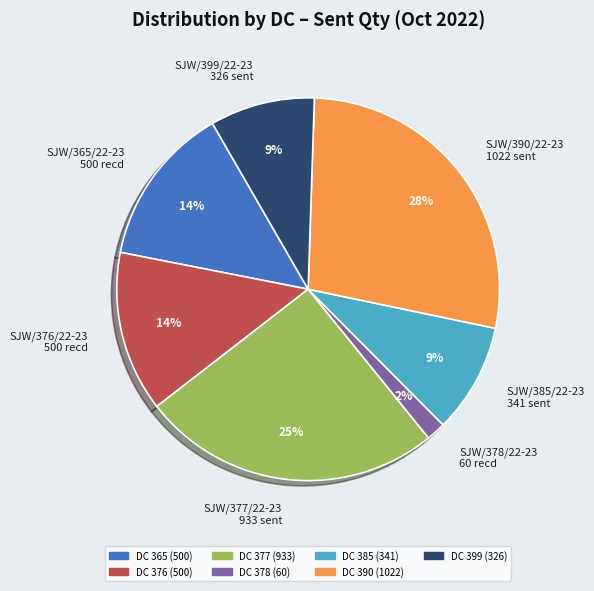

What percentage is the SJW/377/22-23 933 sent slice, to the nearest percent?

25%